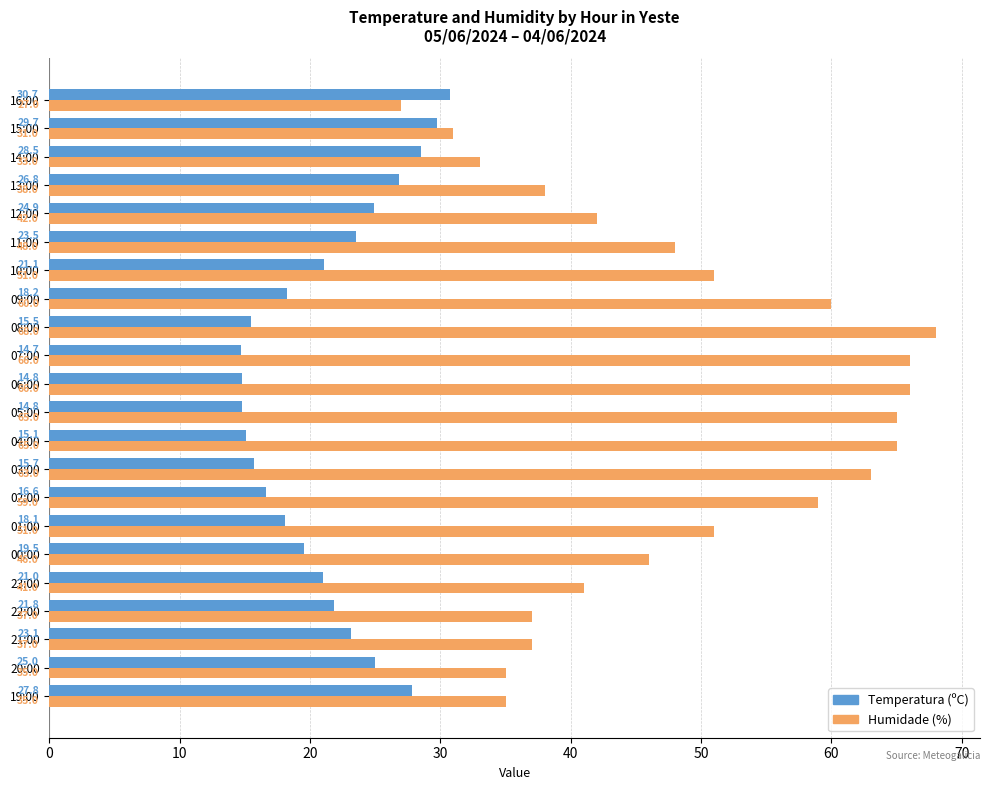

How many data points in Temperatura (ºC) are less than 21?

10